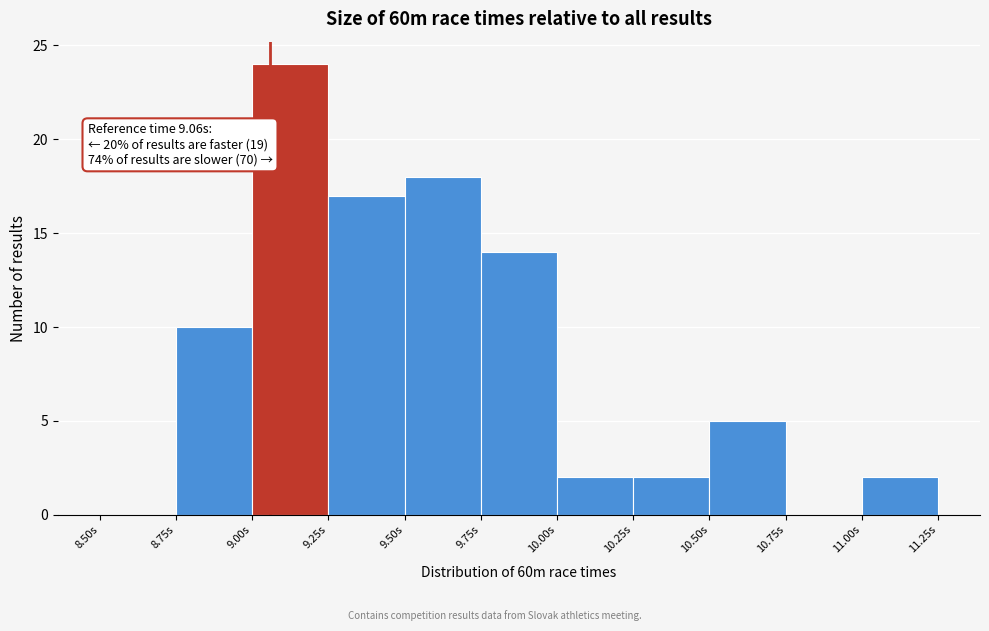

Over which range of the x-axis is the bar tallest?

9.00 to 9.25